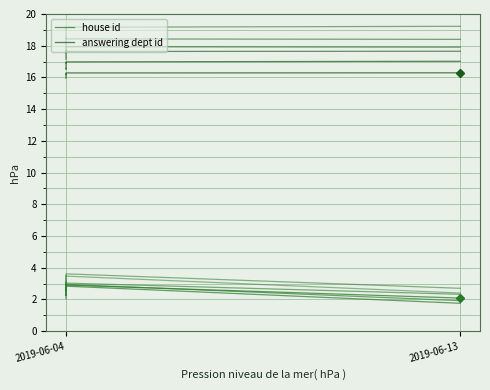

What is the average value of the answering dept id series?

16.2